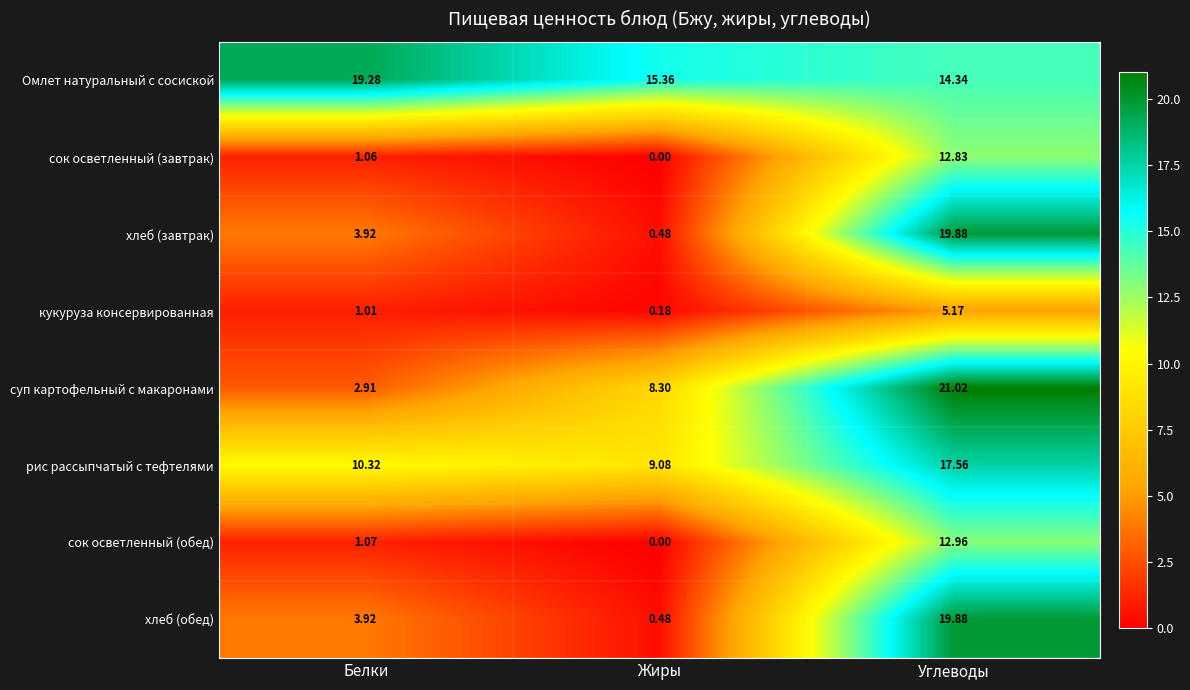

At which label is сок осветленный (обед) closest to 6?

Белки